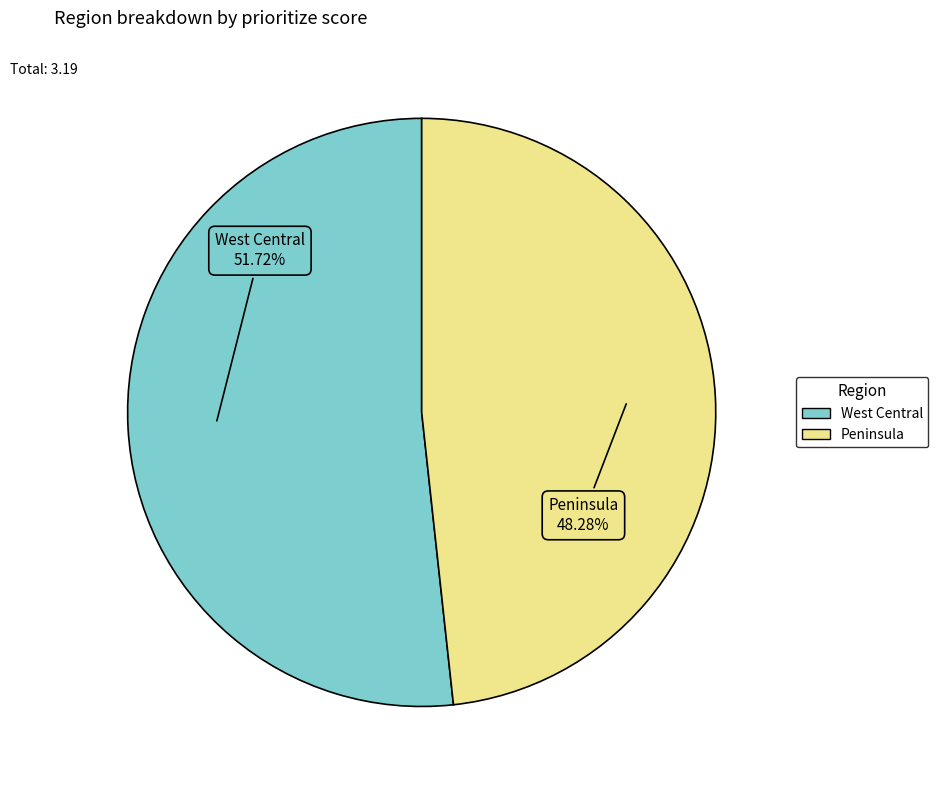

Approximately how many times larger is the value at West Central compared to Peninsula?

1.1